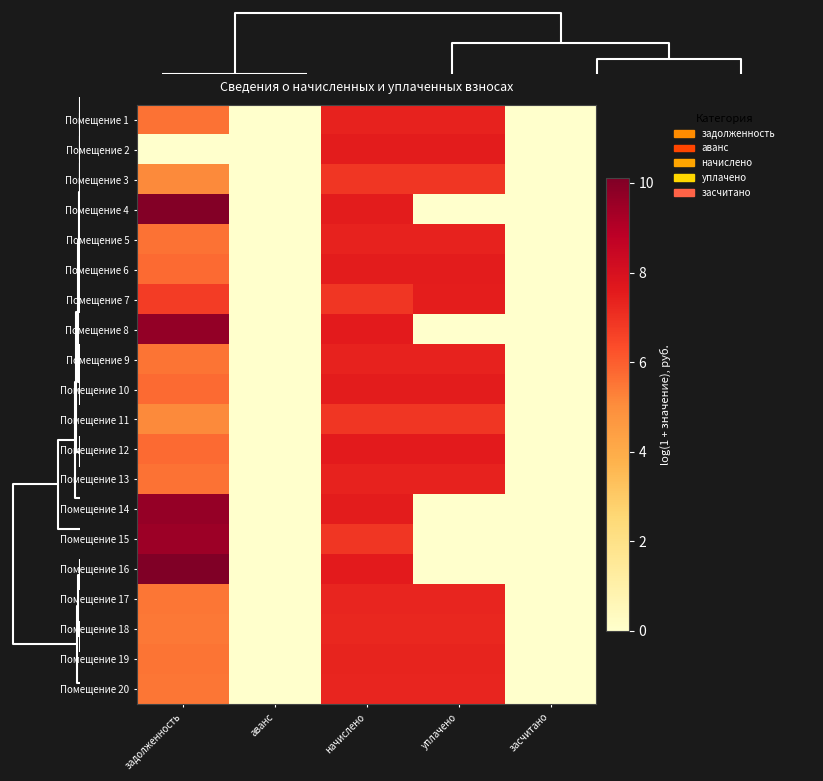

Count the number of categories in the chart.

5